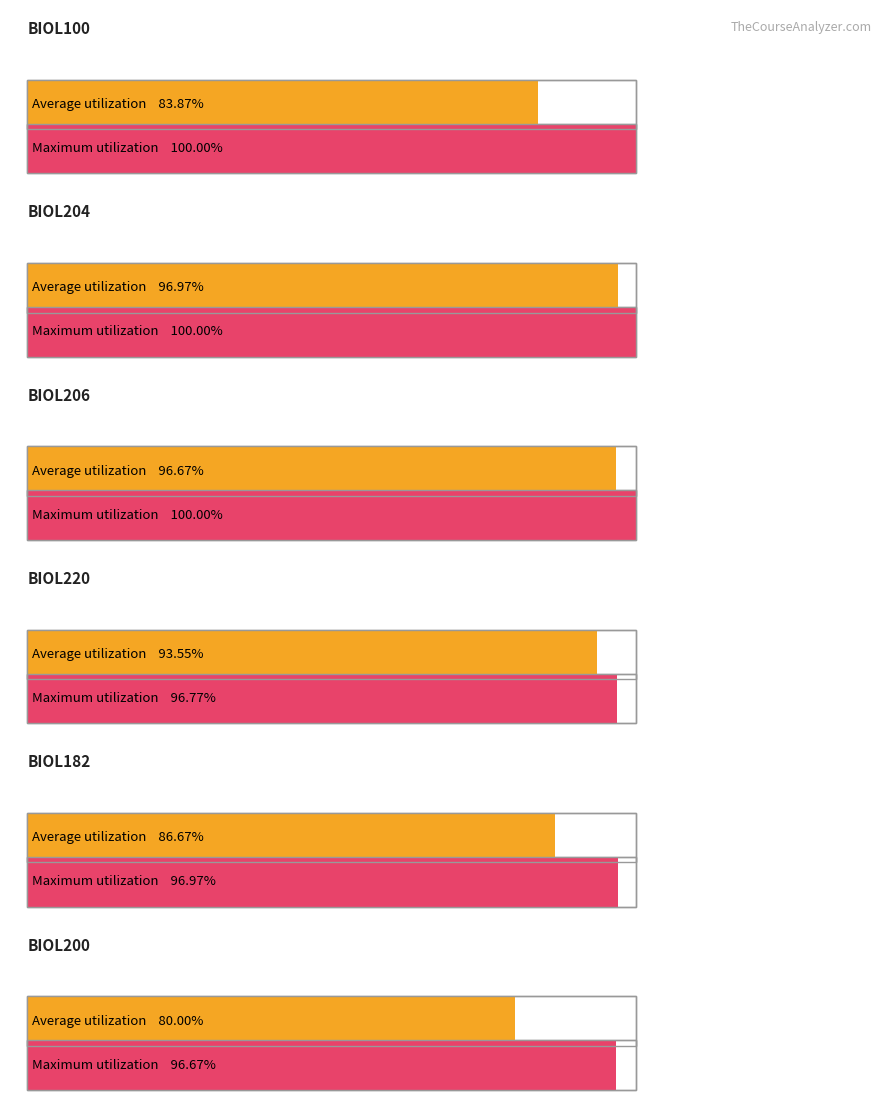

Which has a higher value, BIOL220 or BIOL182?

BIOL220